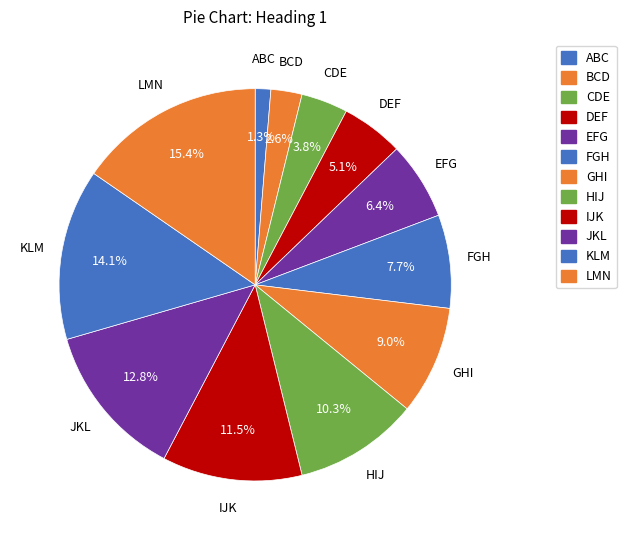

What percentage is the DEF slice, to the nearest percent?

5%